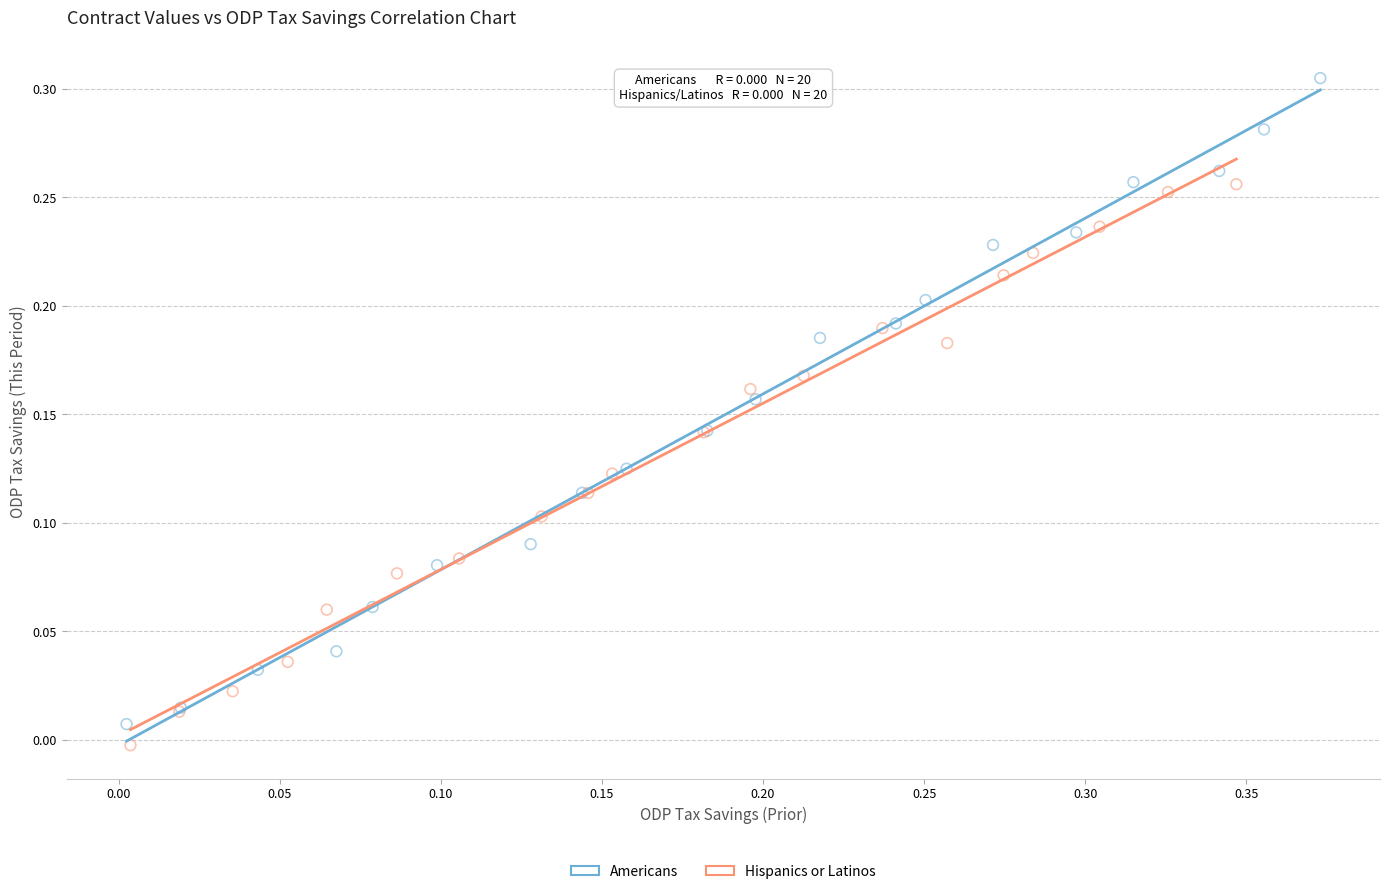

Which series has the largest Y range (max minus min)?

Americans